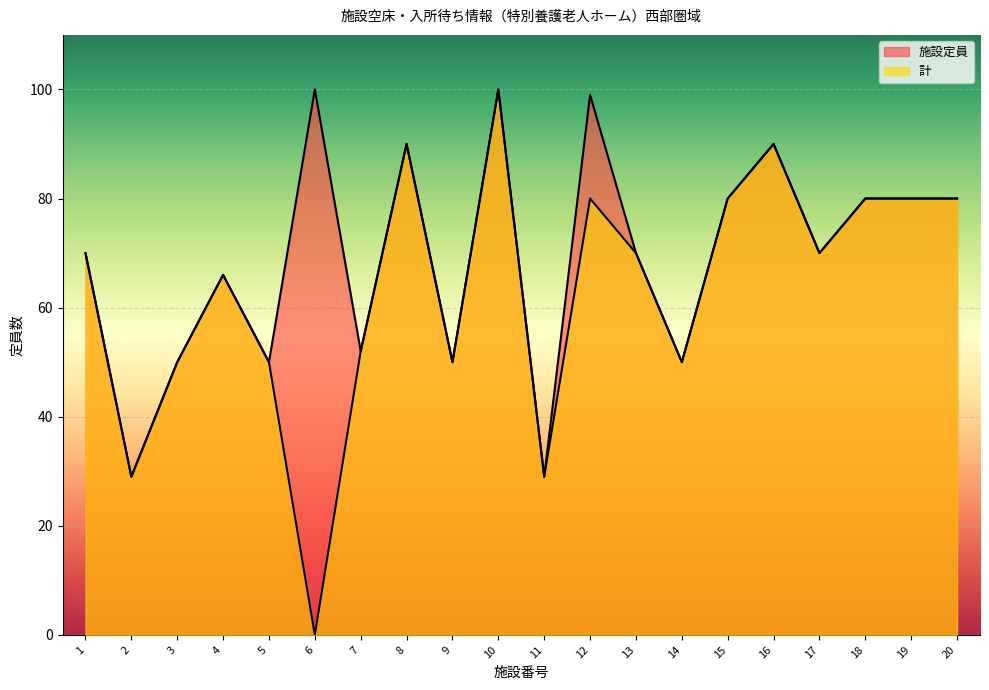

True or false: 施設定員 has more than 1 points higher than both neighbors.

True